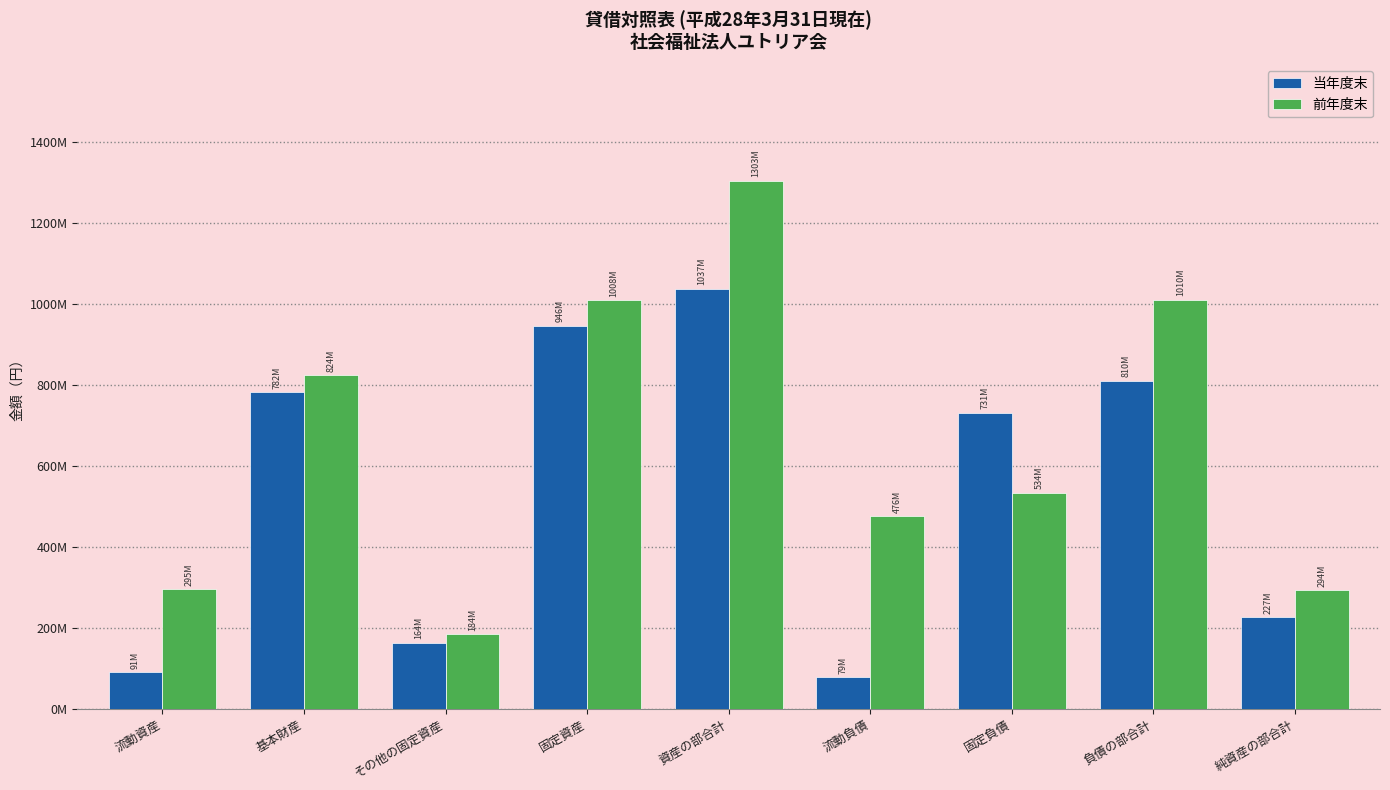

Are the bars horizontal?

No